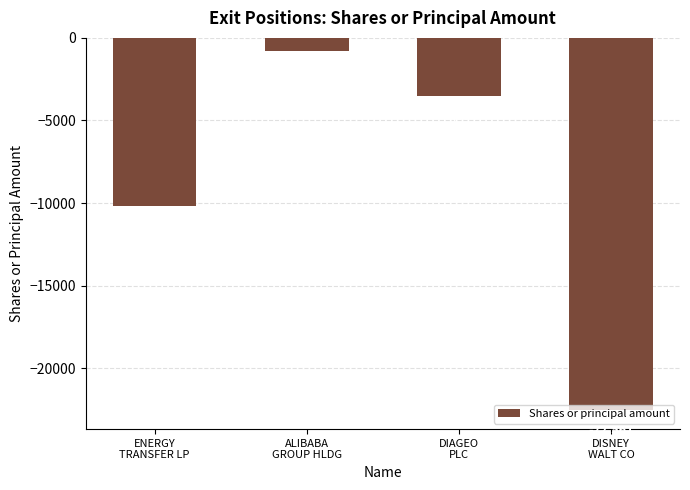

Reading right to left, what are all the values shown in this chart?

DISNEY
WALT CO=-22561	DIAGEO
PLC=-3530	ALIBABA
GROUP HLDG=-785	ENERGY
TRANSFER LP=-10170